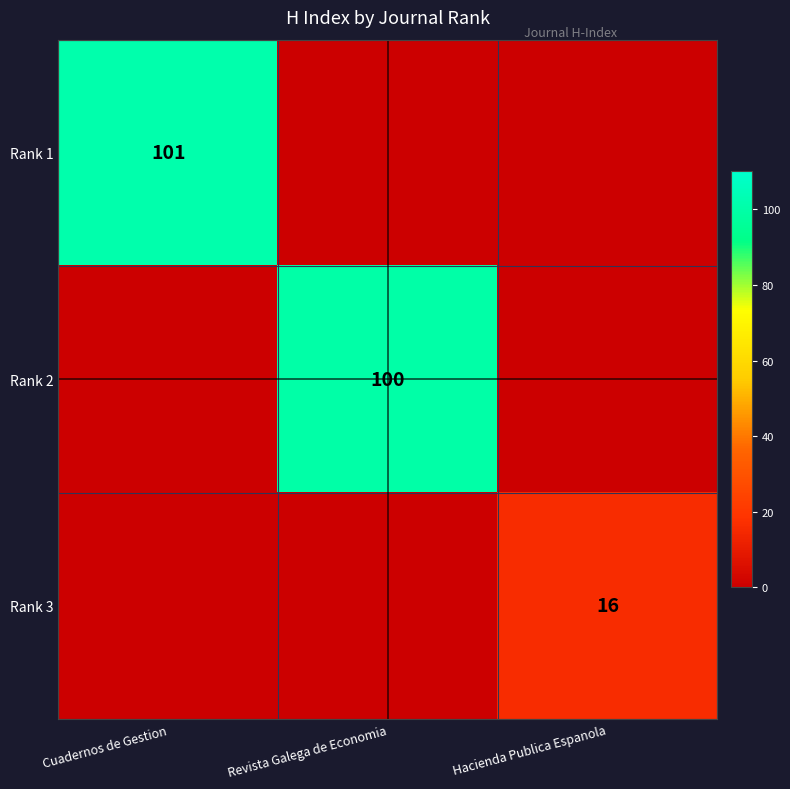

The Rank 1 series shows 37 at Cuadernos de Gestion. True or false?

False